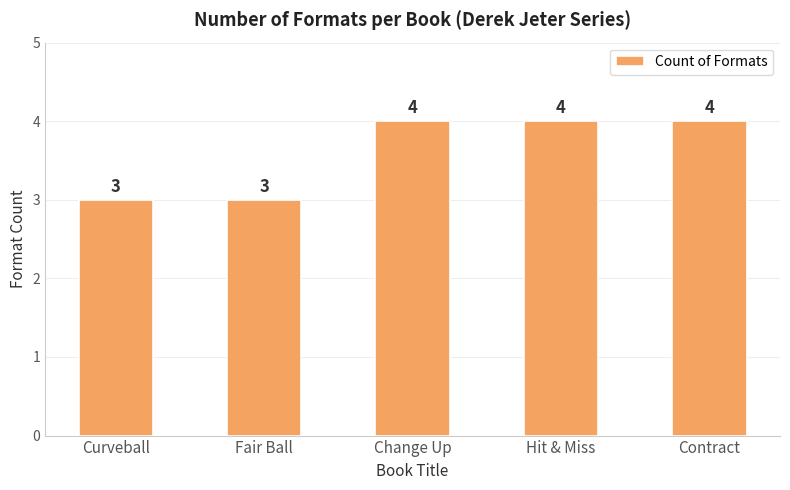

How many values are between 3 and 4?

5